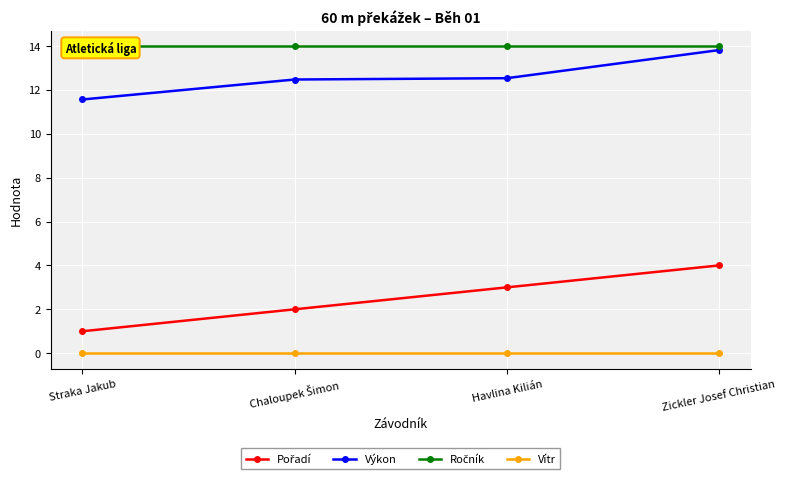

How many values in the Výkon series exceed 12?

3